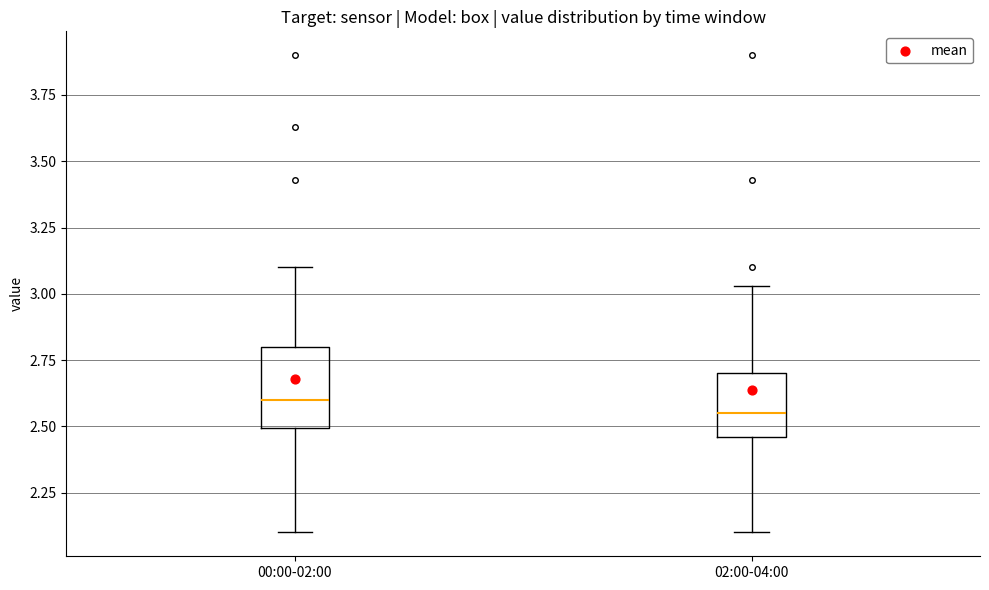

Reading left to right, transcribe this box plot: for each box, give where its median line is, the range the box spans, and where its two whiskers end, as read against the y-axis. The values are not printed on the chart, so give them approximately, as read against the axis.

00:00-02:00: median 2.60, box 2.50 to 2.80, whiskers 2.10 to 3.10
02:00-04:00: median 2.55, box 2.45 to 2.70, whiskers 2.10 to 3.05